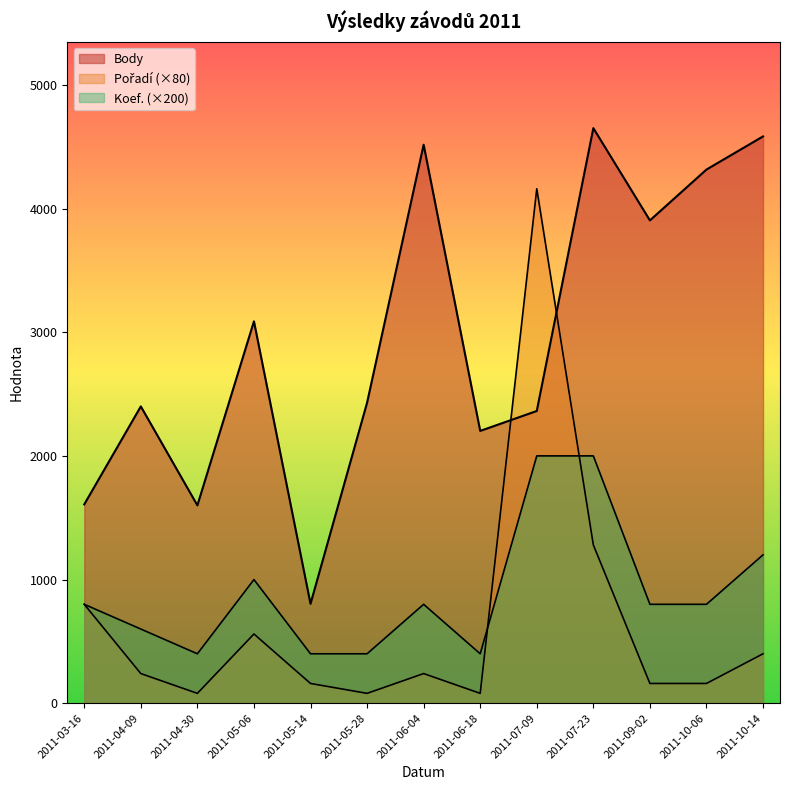

What is the average value of the Pořadí series?

646